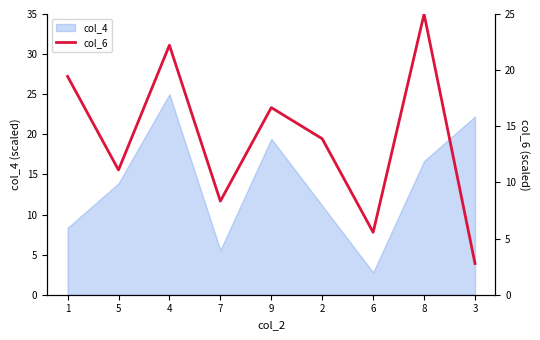

True or false: the data shows 13.9 at 2.

True